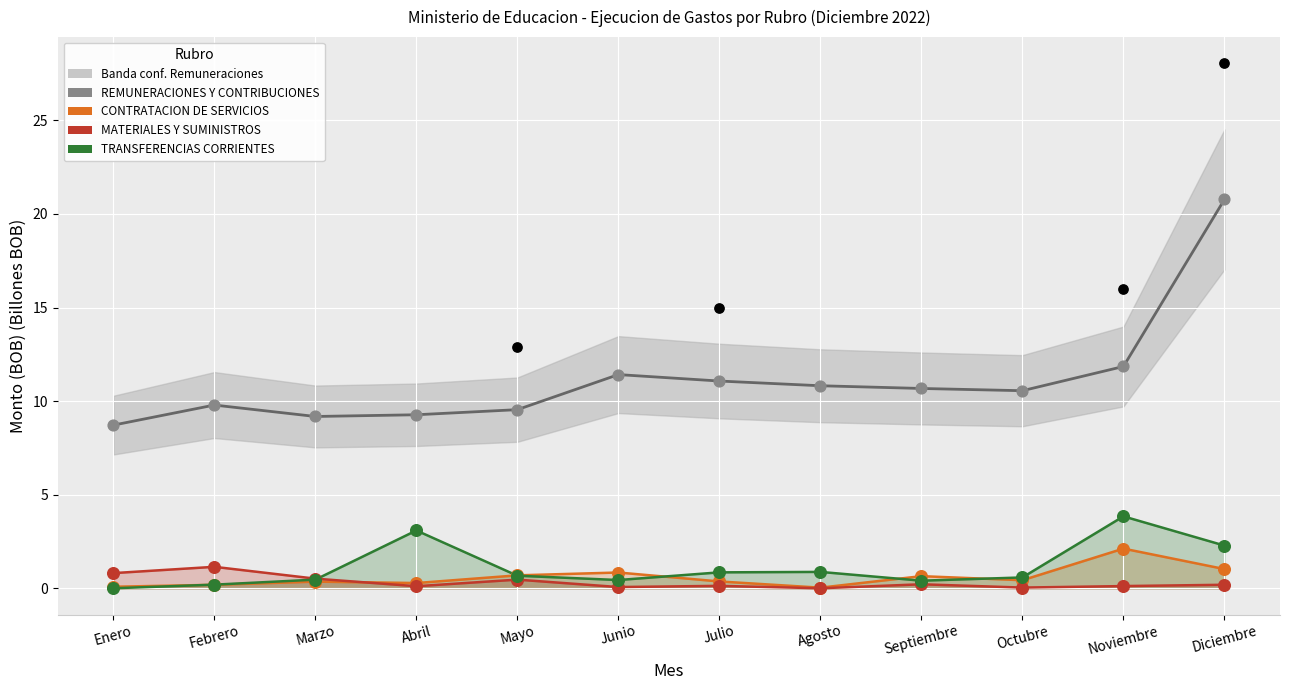

Which series reaches the minimum Y coordinate?

TRANSFERENCIAS CORRIENTES